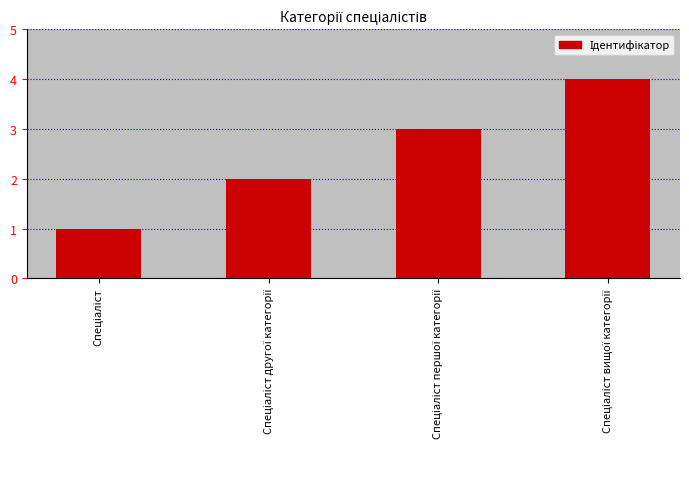

What is the difference between the maximum and minimum values?

3